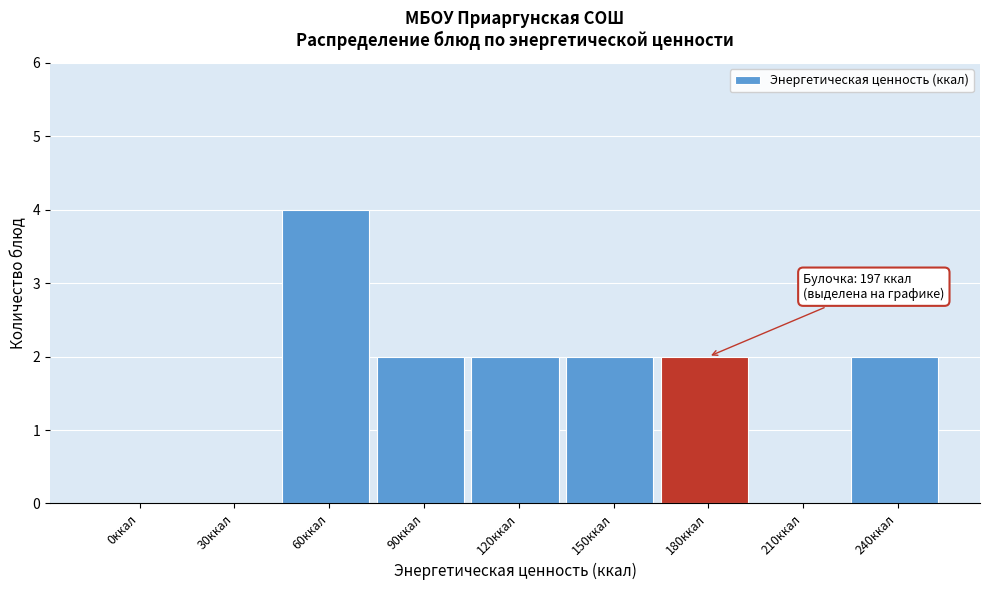

Reading left to right, transcribe all the data shown in this chart.

0ккал=0	30ккал=0	60ккал=4	90ккал=2	120ккал=2	150ккал=2	180ккал=2	210ккал=0	240ккал=2